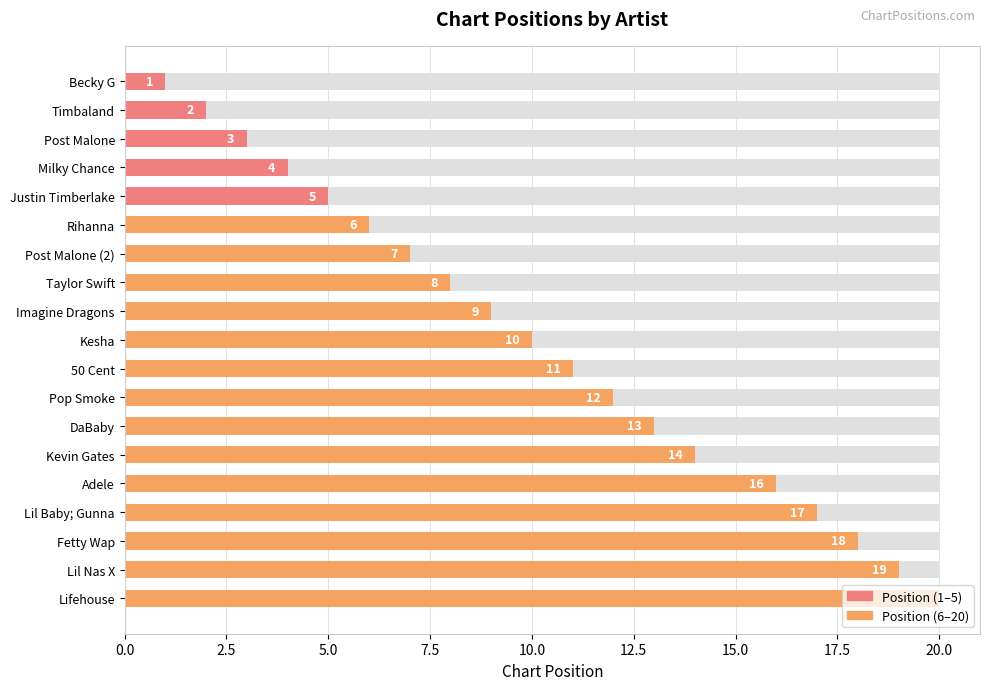

What is the sum of all values?

195